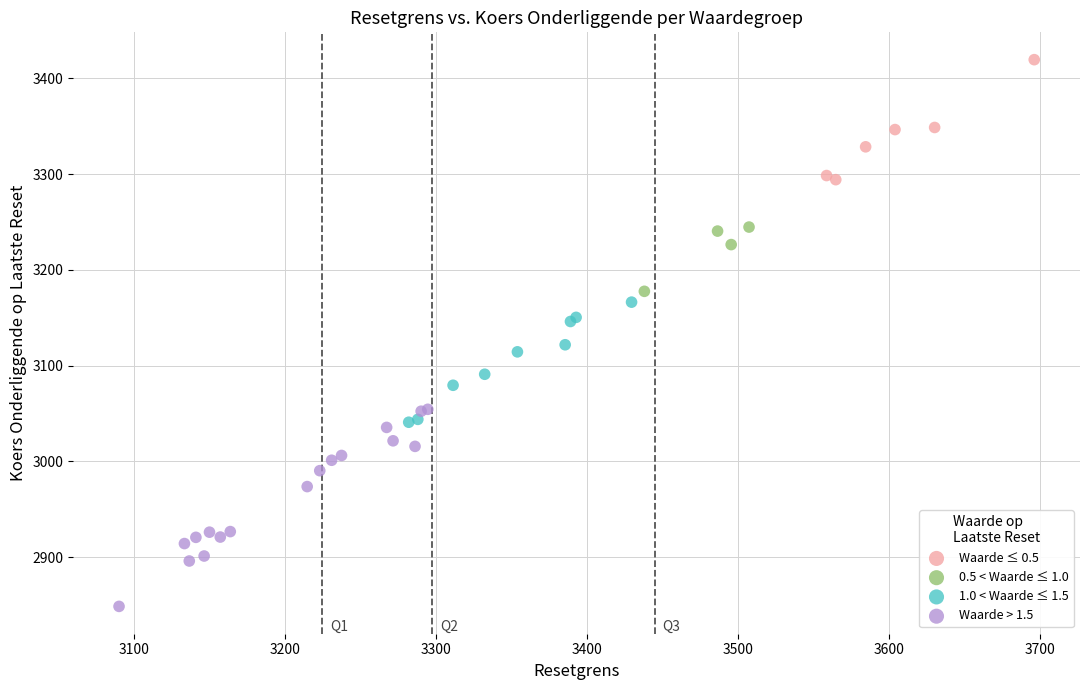

What are all the series names shown in the legend?

Waarde ≤ 0.5, 0.5 < Waarde ≤ 1.0, 1.0 < Waarde ≤ 1.5, Waarde > 1.5